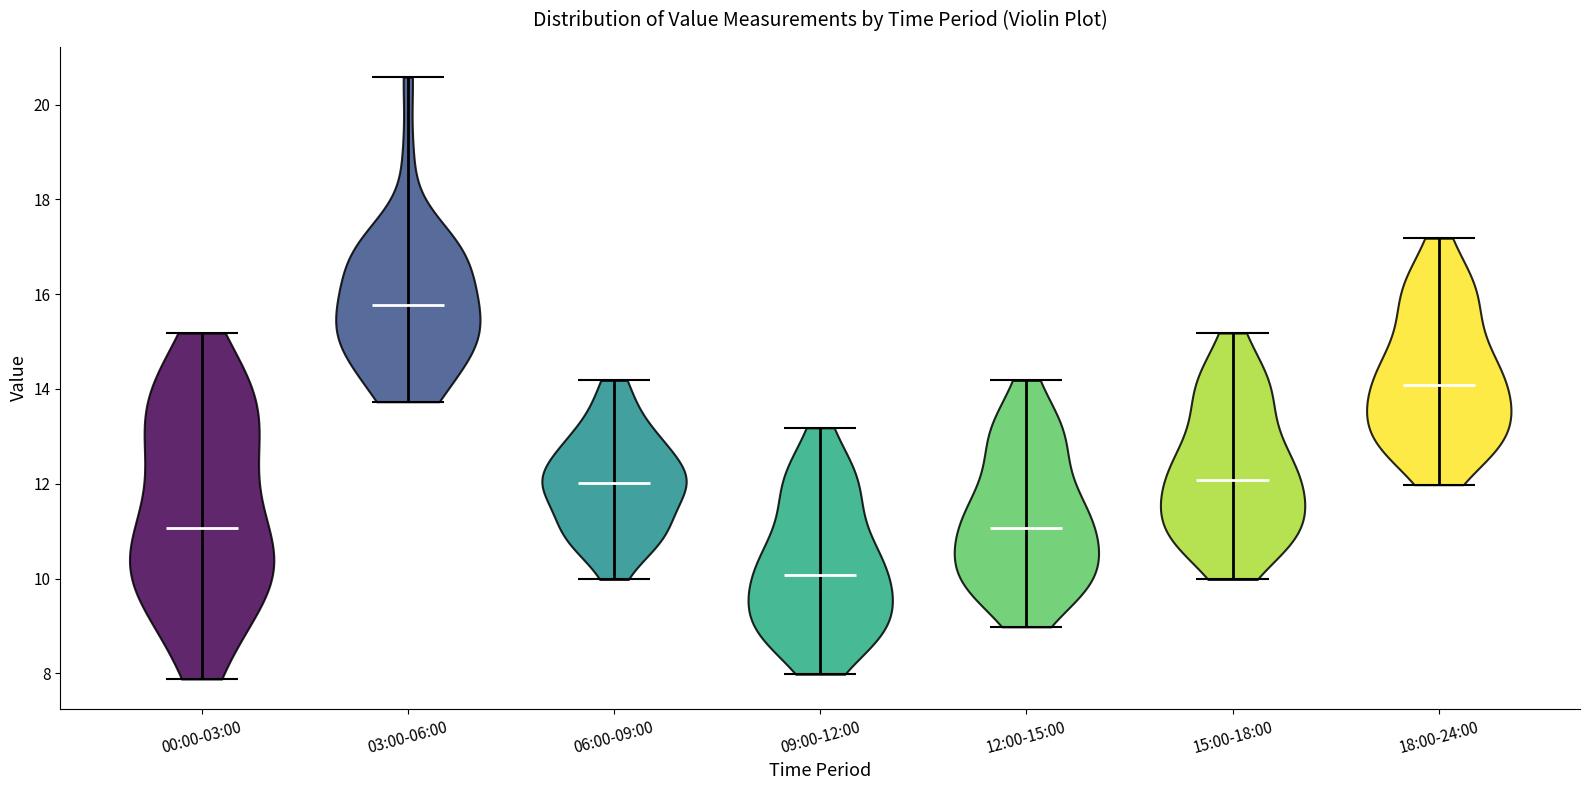

Which violin has the highest median line?

03:00-06:00